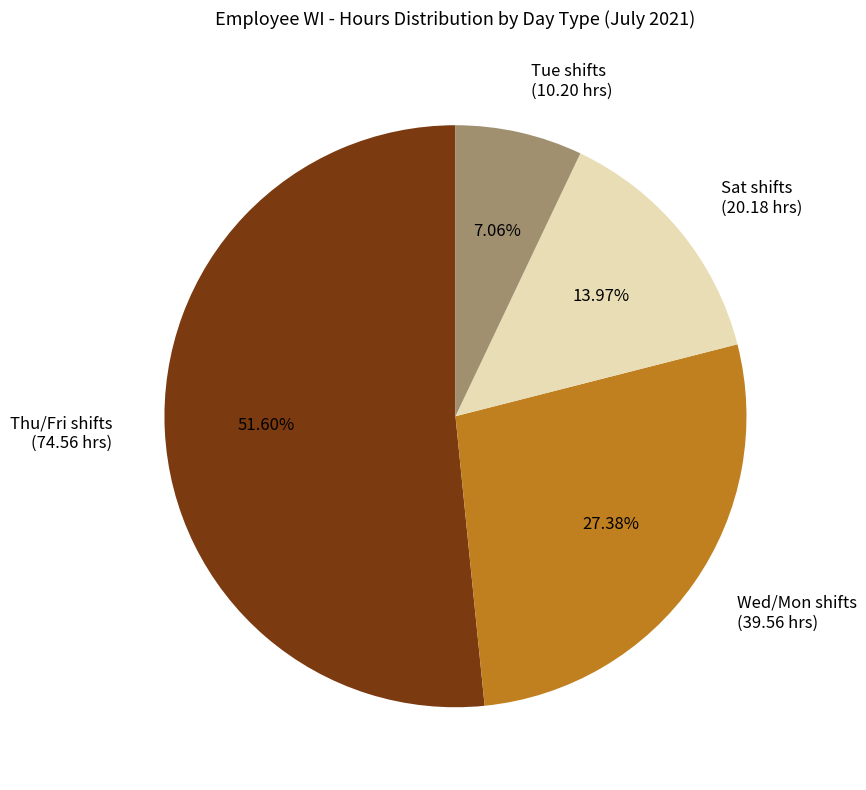

Does Wed/Mon shifts (39.56 hrs) represent more than half of the total?

No